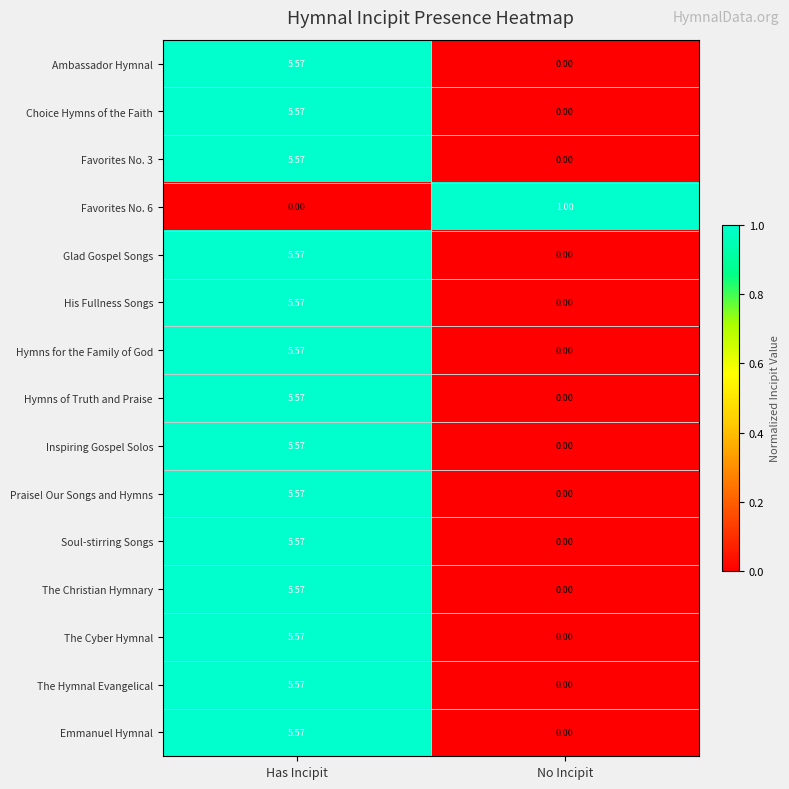

At which label does Inspiring Gospel Solos first exceed 5?

Has Incipit